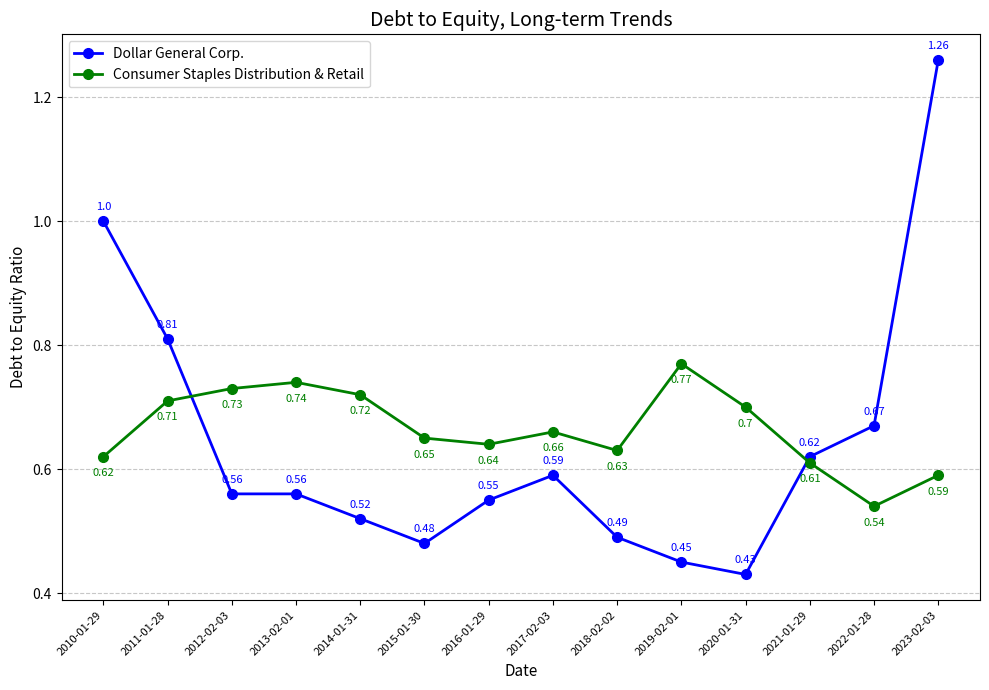

In Consumer Staples Distribution & Retail, how many points are lower than both neighbors (excluding endpoints)?

3